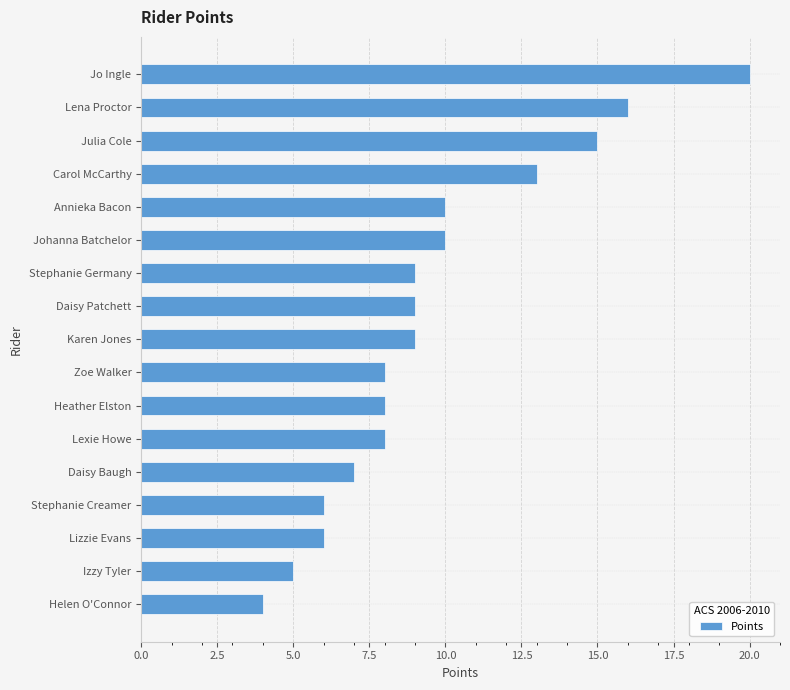

What is the difference between the maximum and second lowest values?

15